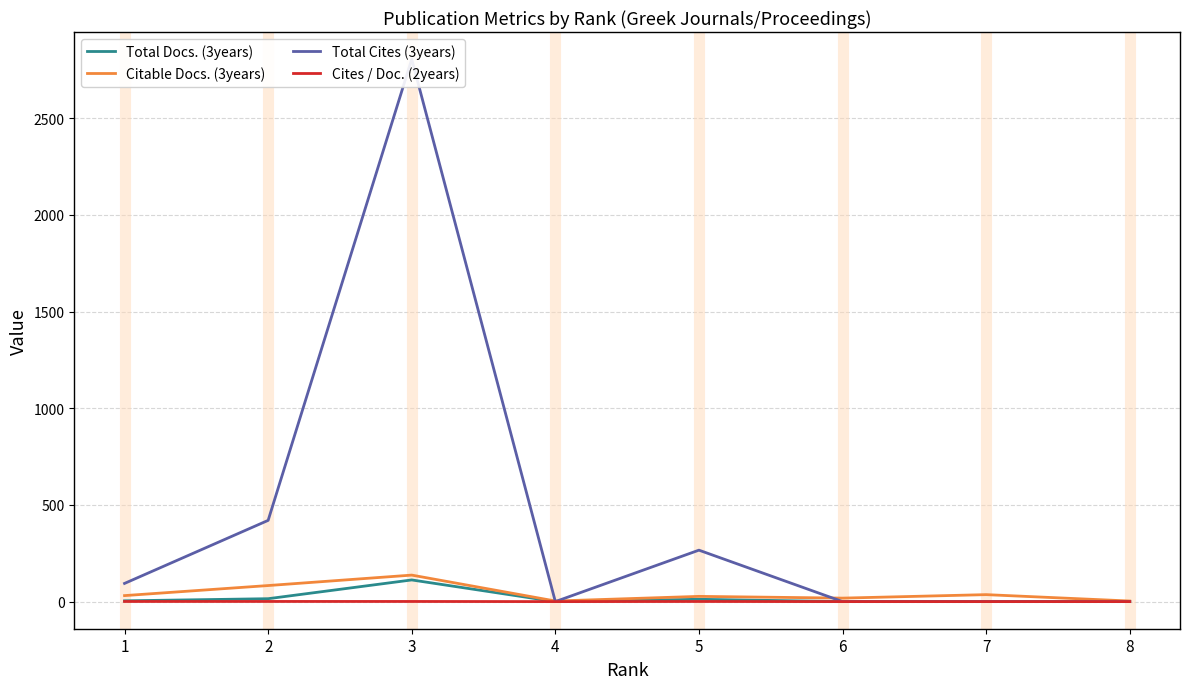

What is the approximate value of Citable Docs. (3years) at 2?

83.0